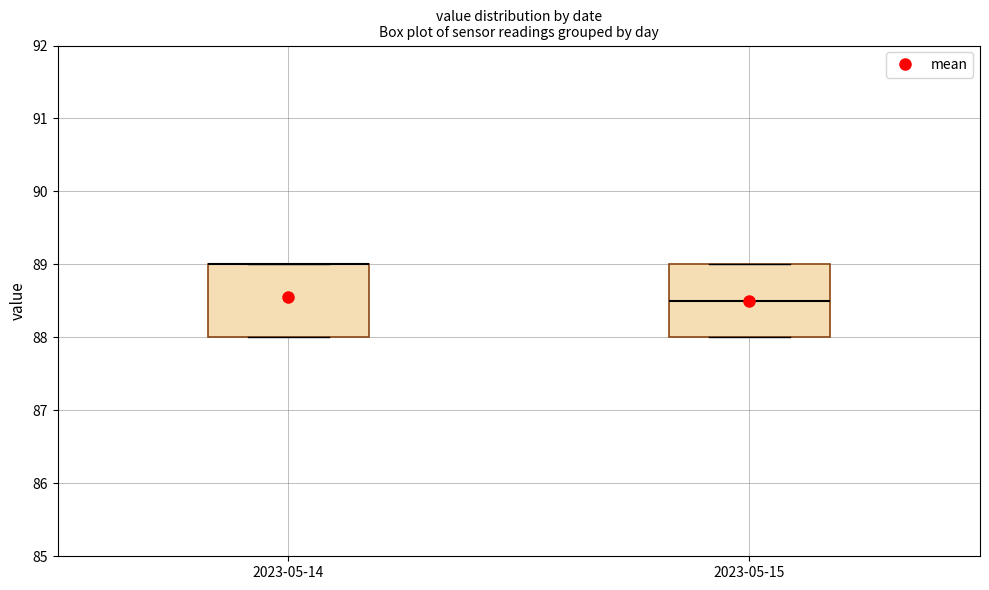

Reading left to right, transcribe this box plot: for each box, give where its median line is, the range the box spans, and where its two whiskers end, as read against the y-axis. The values are not printed on the chart, so give them approximately, as read against the axis.

2023-05-14: median 89.0 (drawn on the box's upper edge), box 88.0 to 89.0, whiskers 88.0 to 89.0
2023-05-15: median 88.5, box 88.0 to 89.0, whiskers 88.0 to 89.0